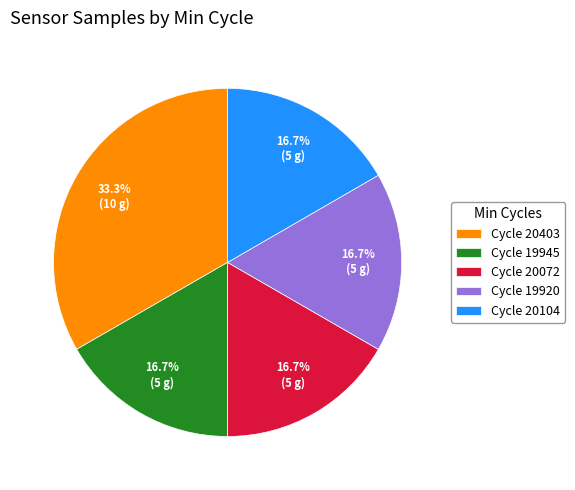

How many slices are in this pie chart?

5